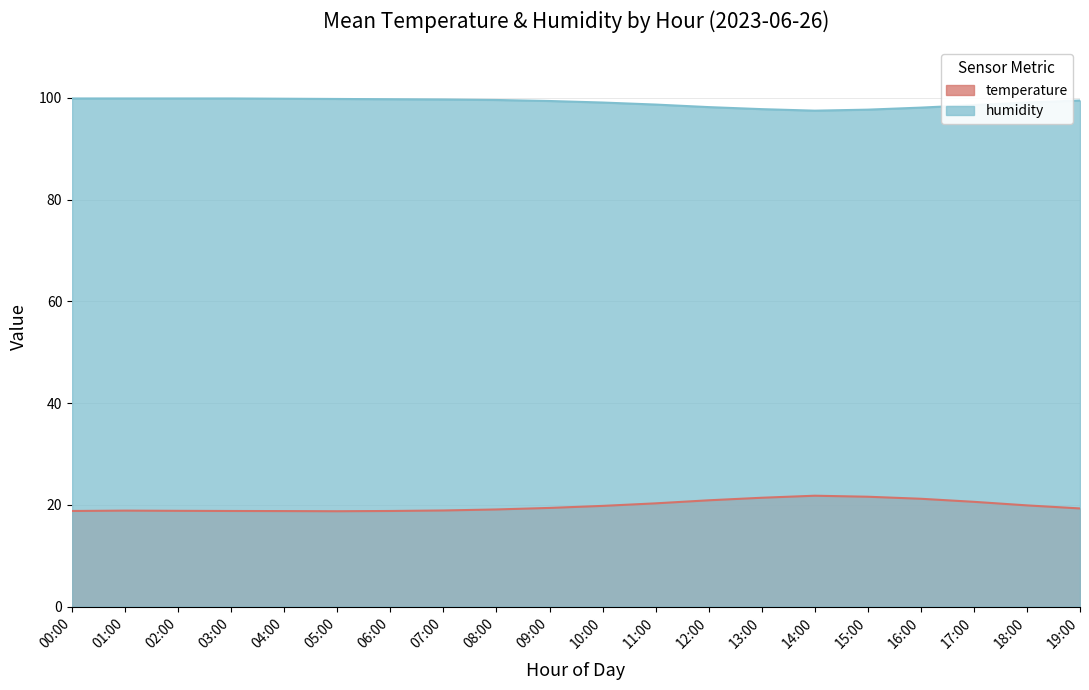

Which category has the highest value in the temperature series?

14:00